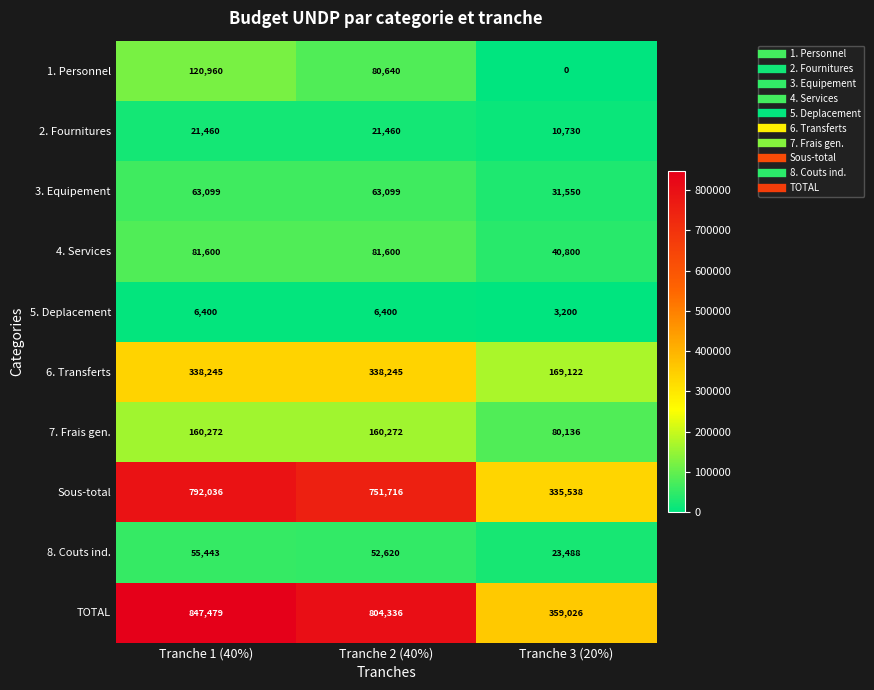

Which category has the highest value across all series?

Tranche 1 (40%)